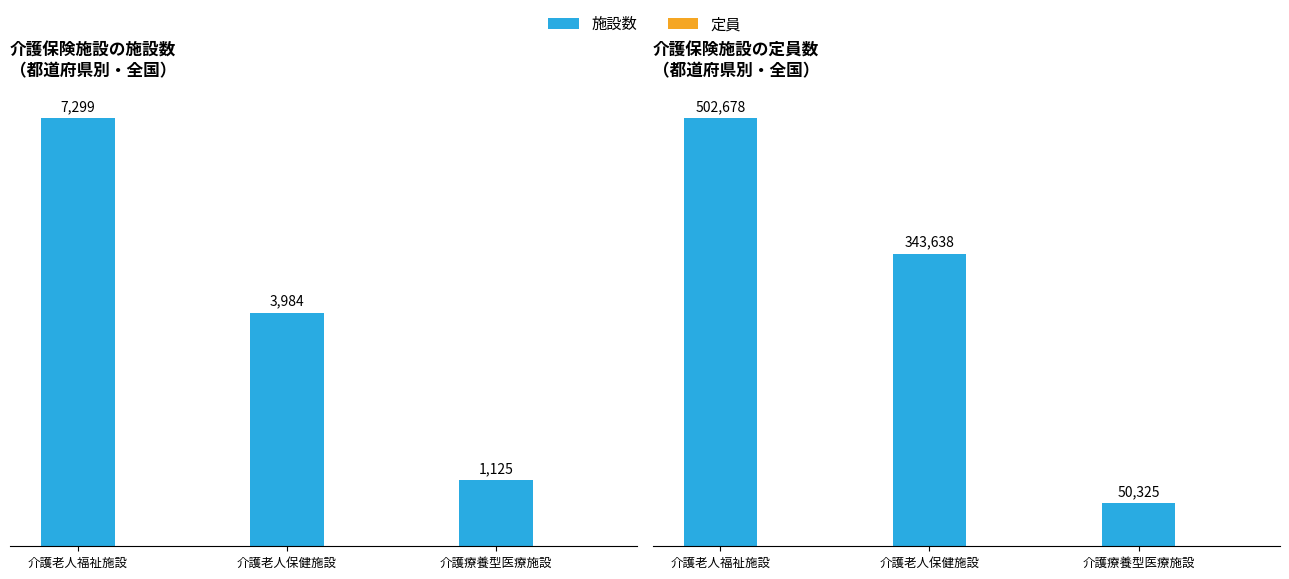

The value of 施設数 at 介護療養型医療施設 is 1560. True or false?

False